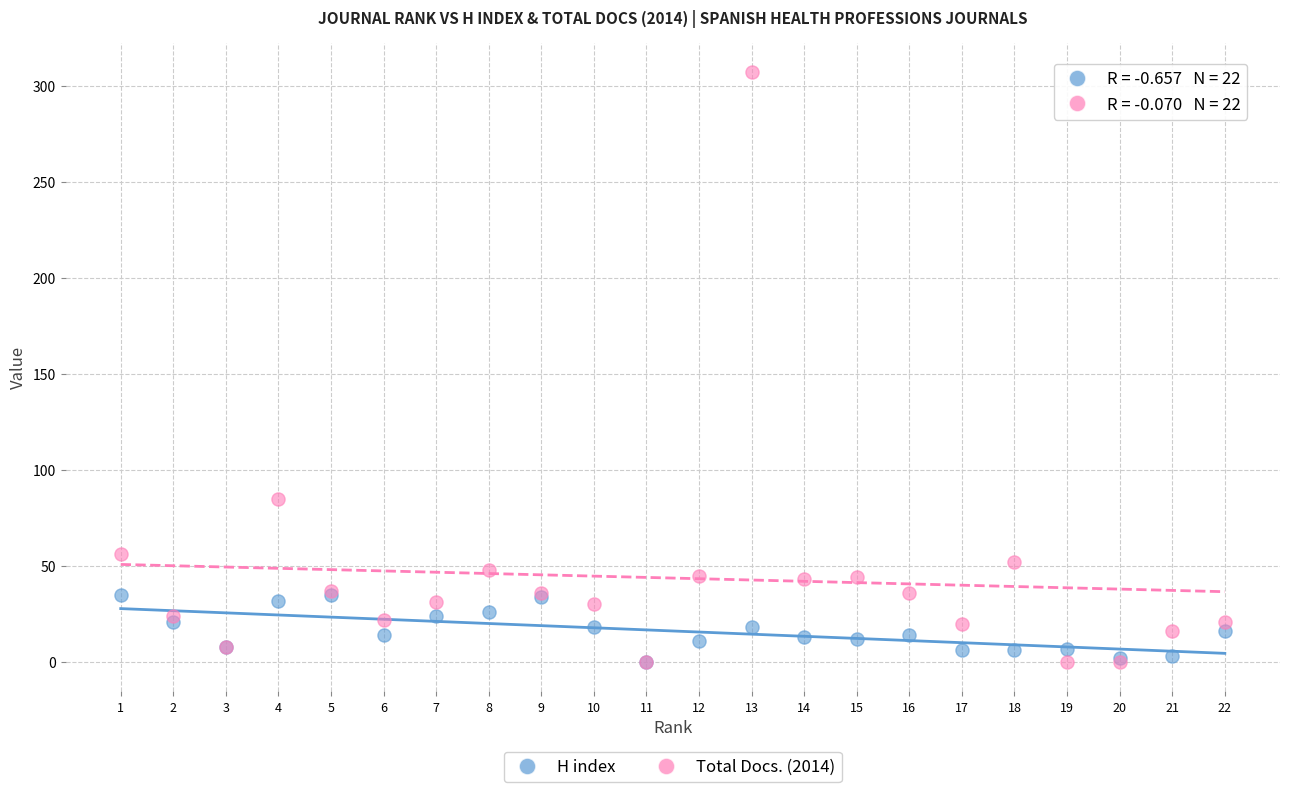

Which series has the widest spread of Y values?

Total Docs. (2014)